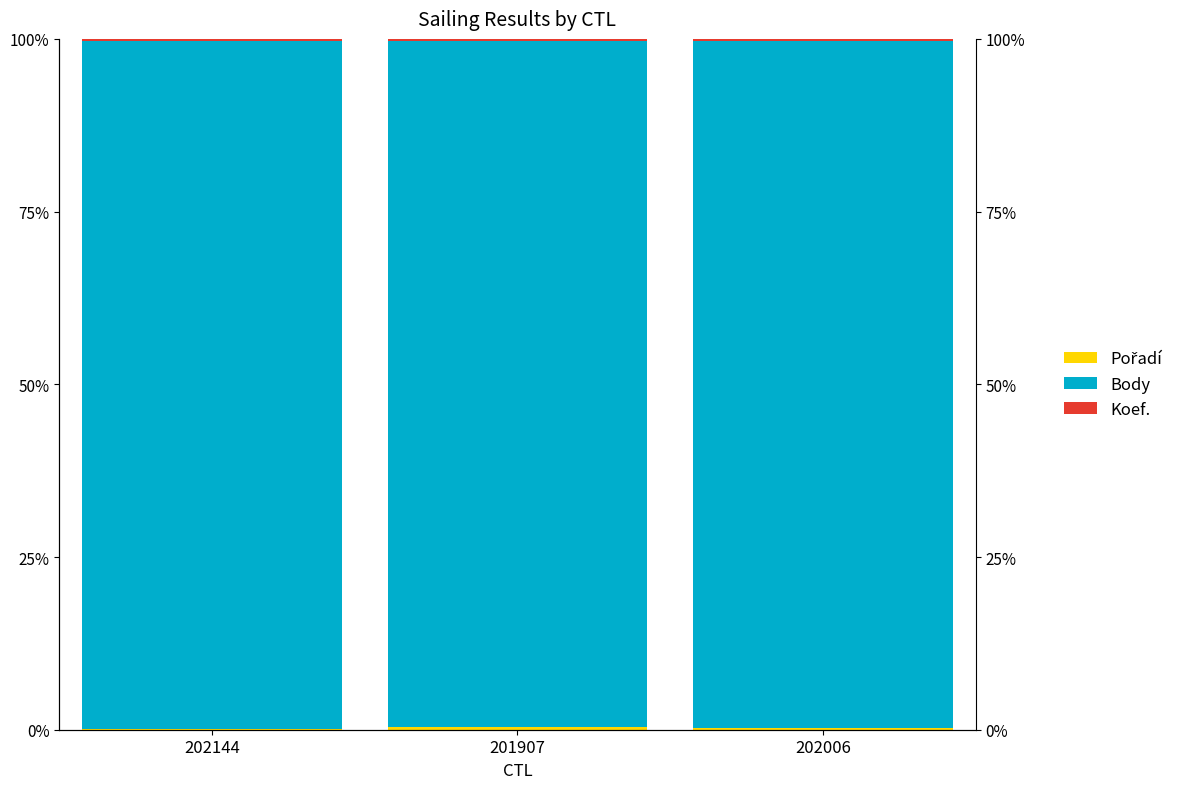

Which series has the largest total across all categories?

Body